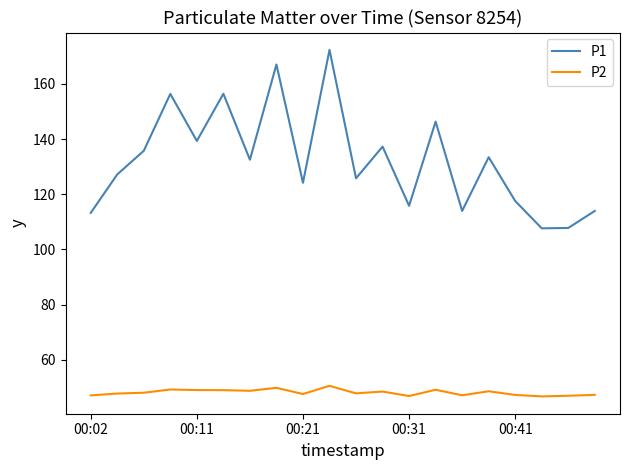

True or false: P2 and P1 intersect in this chart.

False